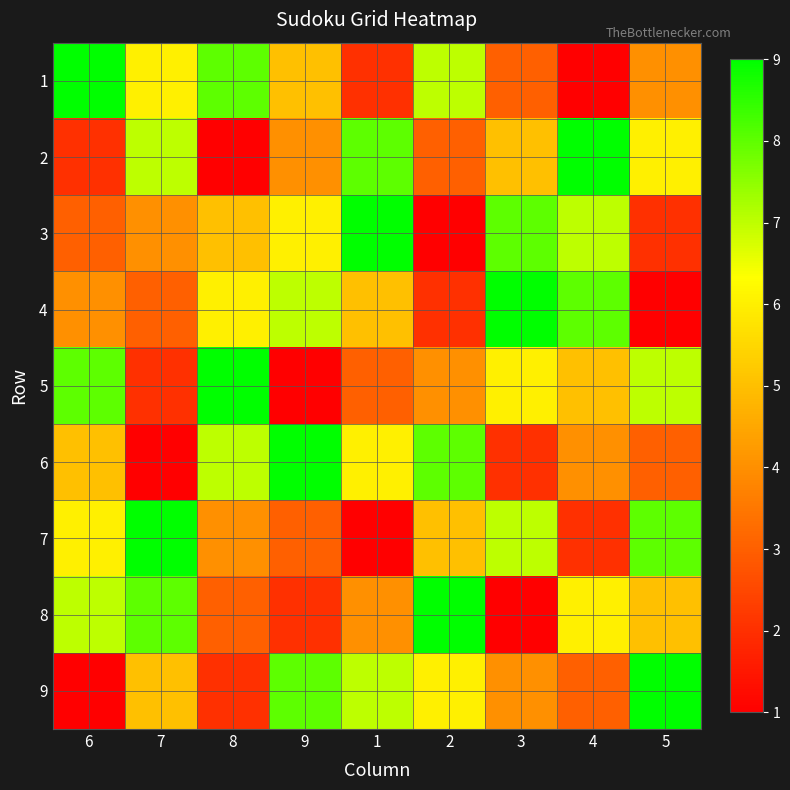

What is the minimum value for 6?

1